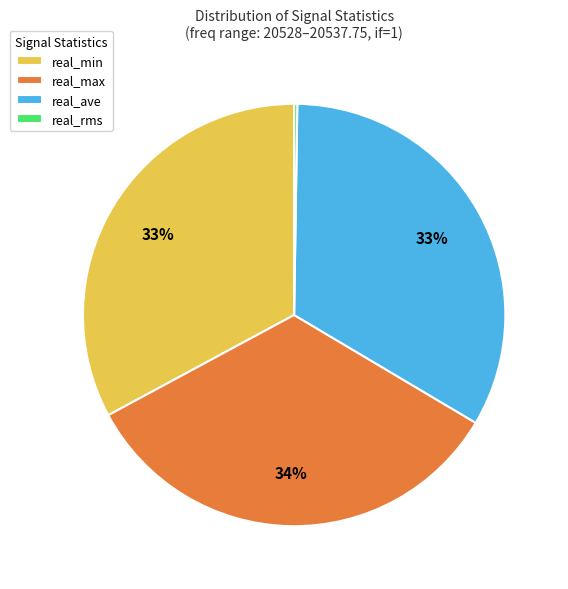

What percentage is the real_min slice, to the nearest percent?

33%